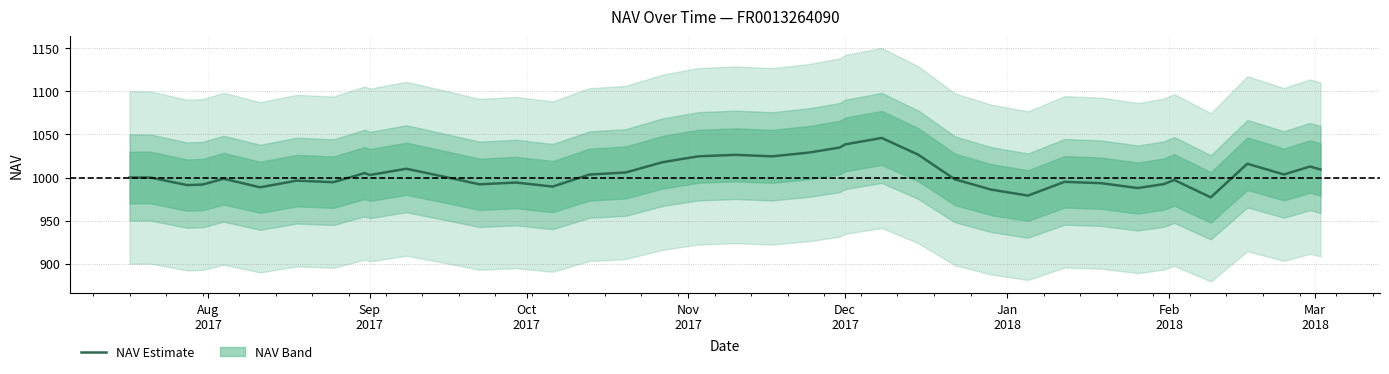

What is the minimum value for NAV Estimate?

977.0